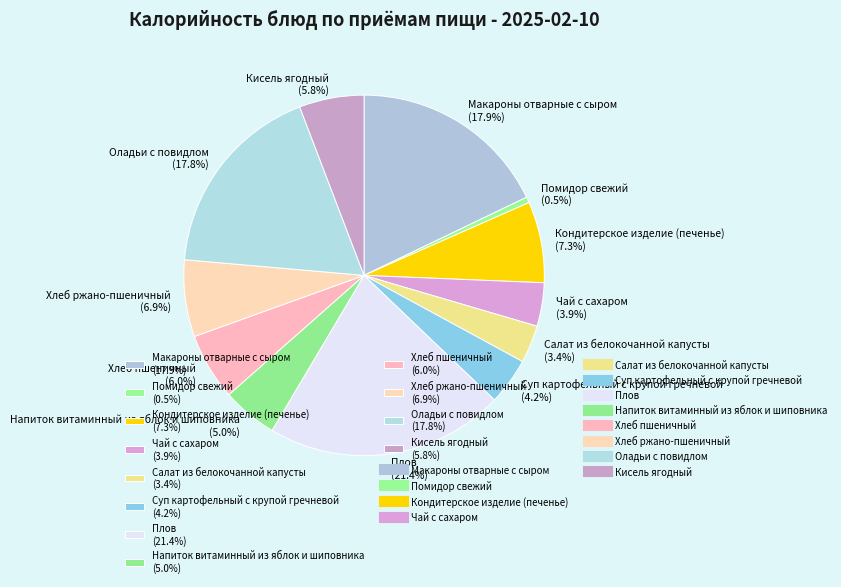

True or false: Плов accounts for 21% of the total.

True